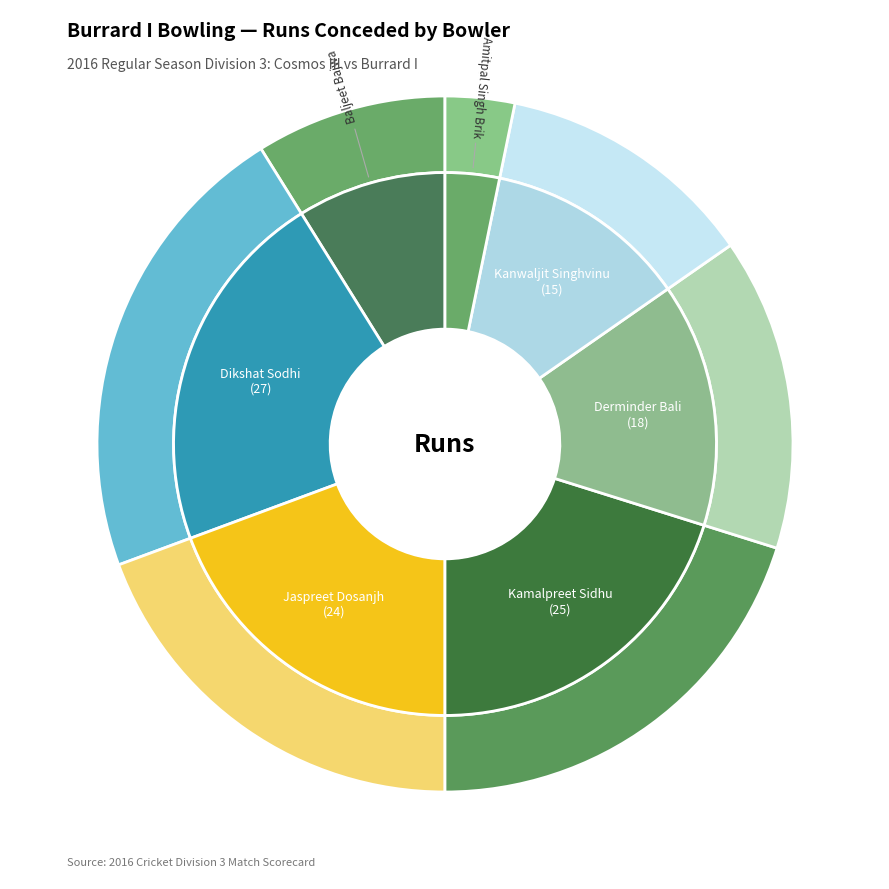

To the nearest percent, what is the combined percentage of Amitpal Singh Brik and Jaspreet Dosanjh?

23%